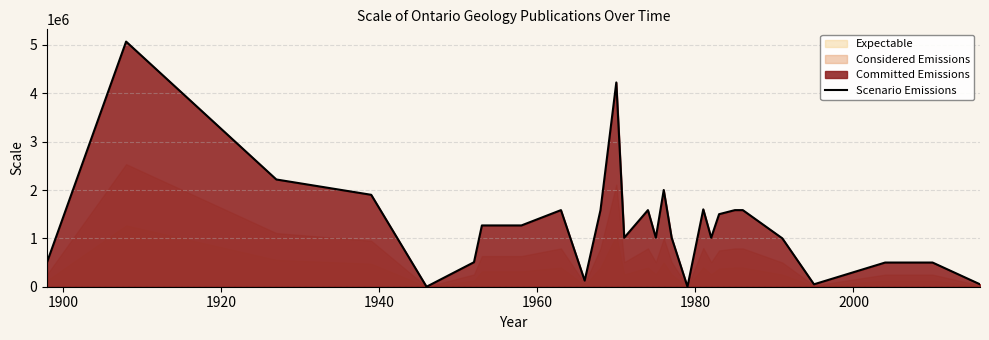

True or false: the data has more than 2 interior local peaks.

True